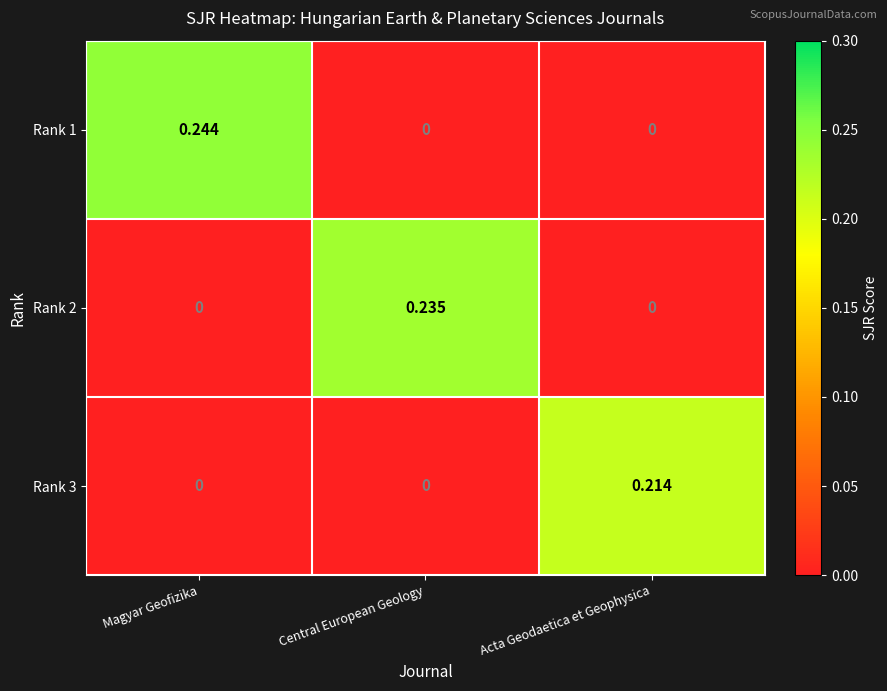

At which category is the sum across all series the highest?

Magyar Geofizika